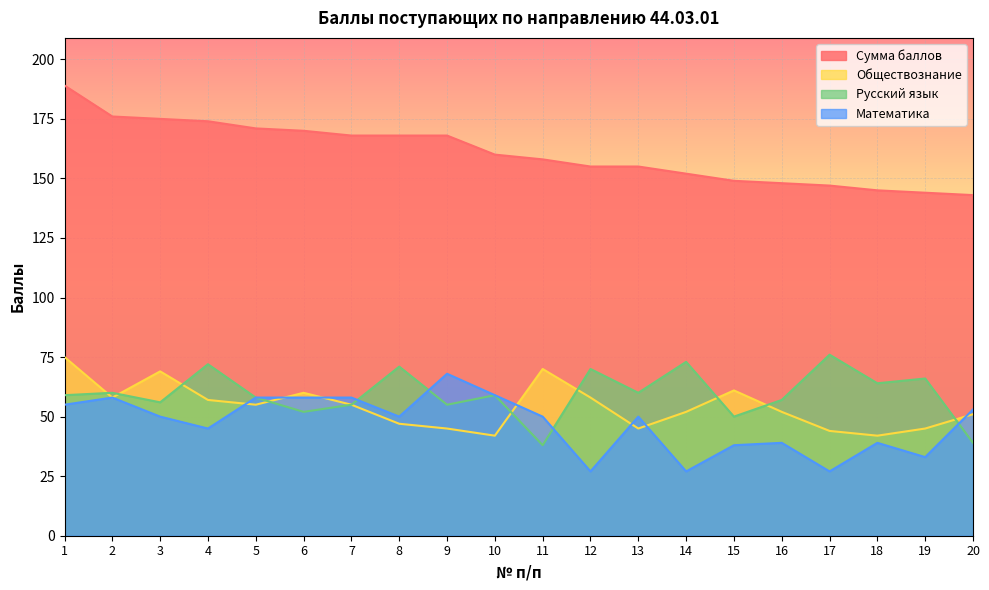

Which category has the lowest value in the Сумма баллов series?

20